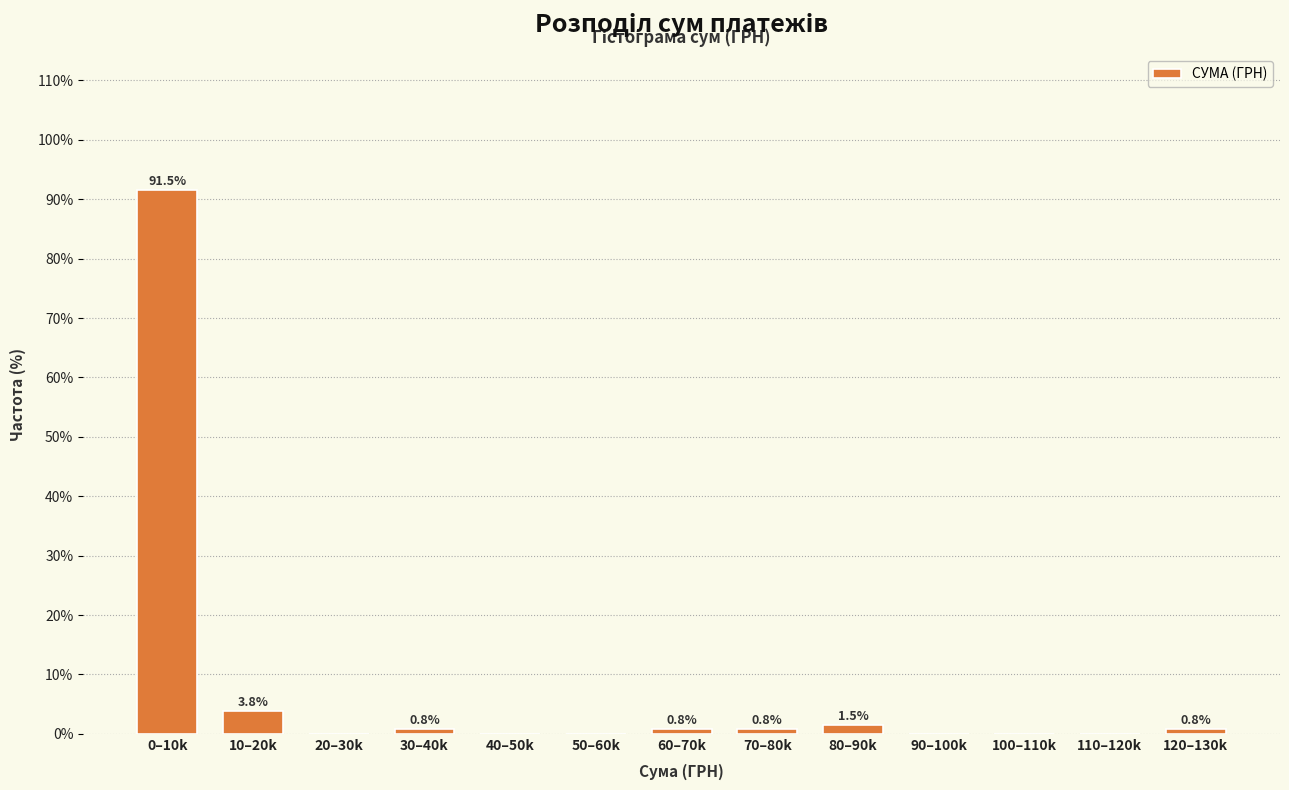

Reading left to right, list all the values displayed in this chart.

0–10k=91.5	10–20k=3.8	20–30k=0.0	30–40k=0.8	40–50k=0.0	50–60k=0.0	60–70k=0.8	70–80k=0.8	80–90k=1.5	90–100k=0.0	100–110k=0.0	110–120k=0.0	120–130k=0.8